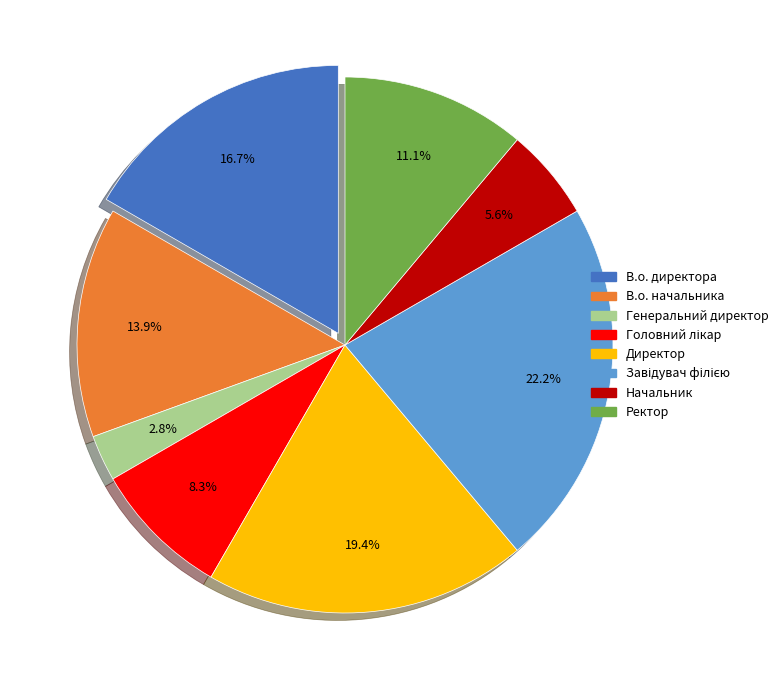

Approximately how many times larger is the value at В.о. директора compared to Директор?

0.9